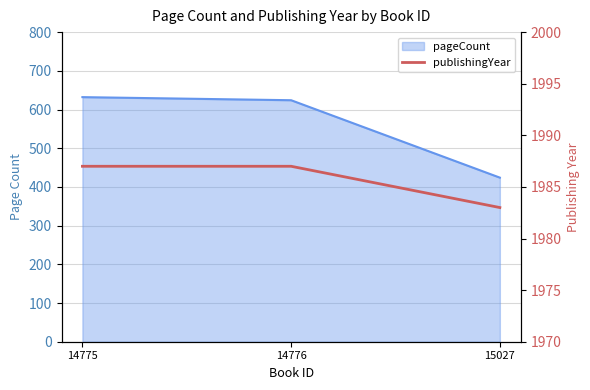

The value at 15027 is 1983. True or false?

True